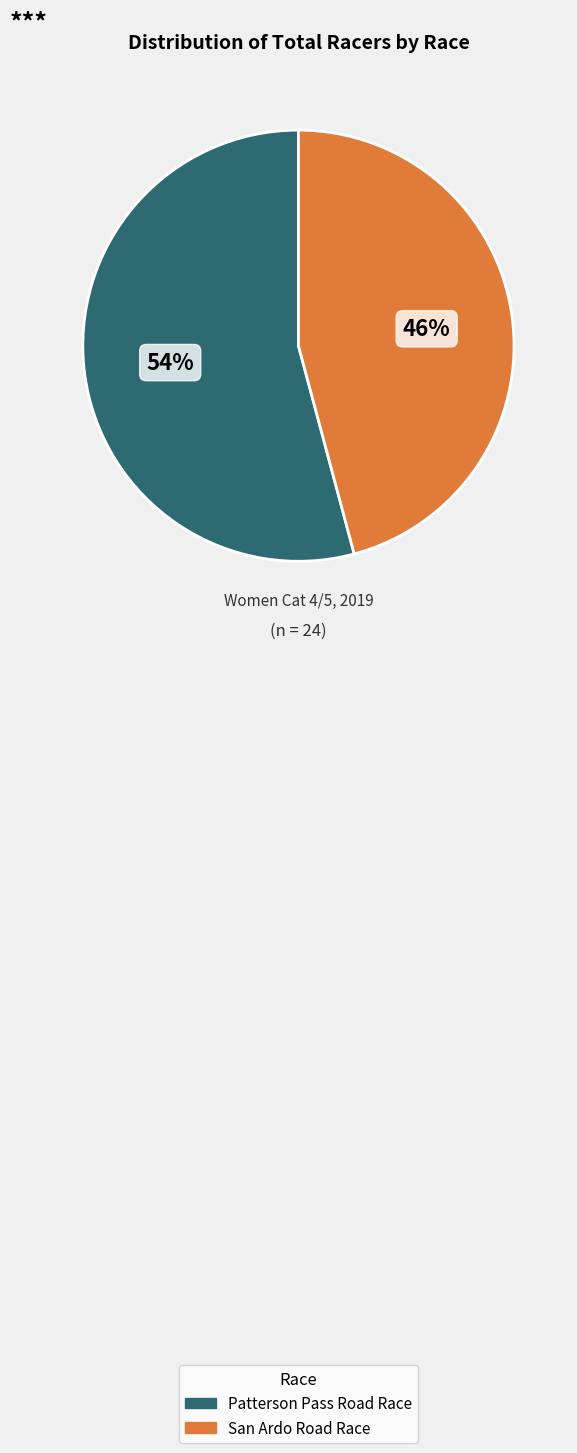

To the nearest percent, what portion does San Ardo Road Race represent?

46%